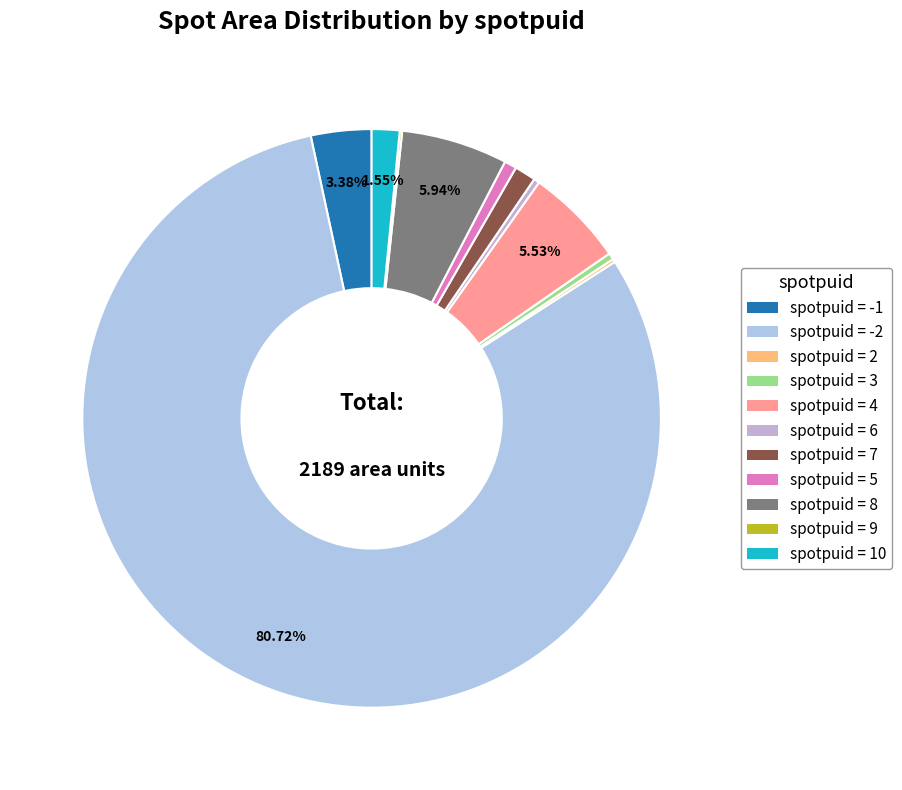

Which category has the biggest portion of the pie?

-2